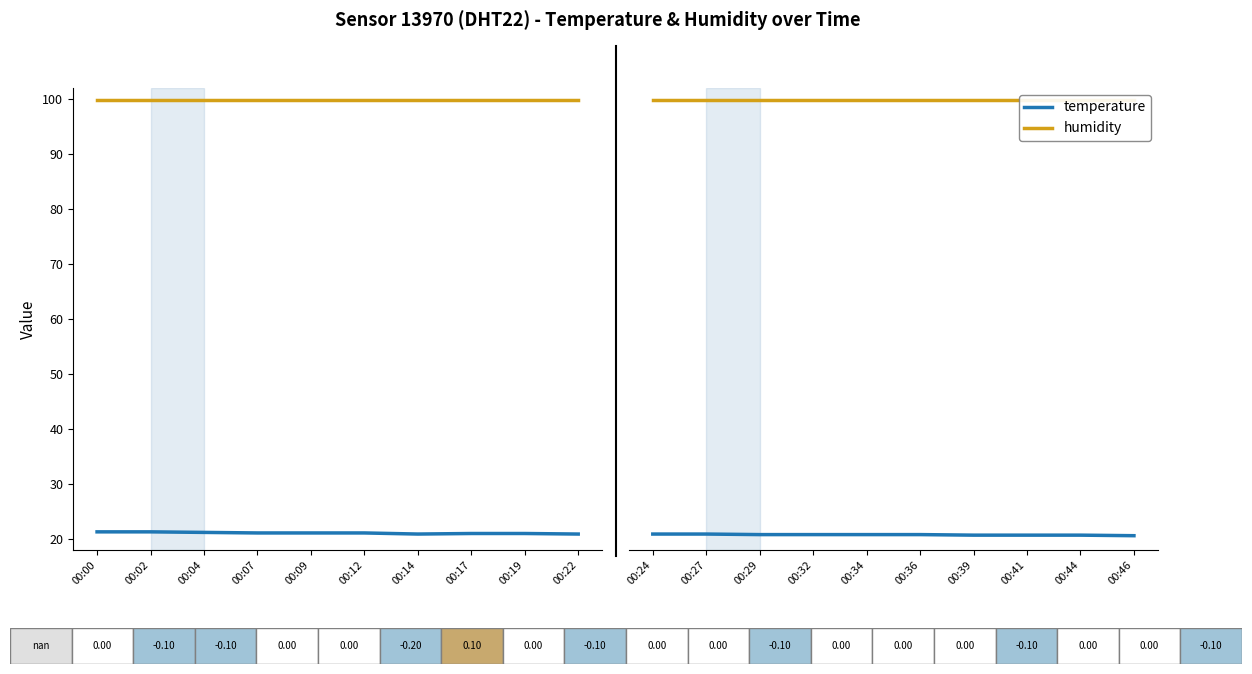

The temperature series shows 32.3 at 00:44. True or false?

False